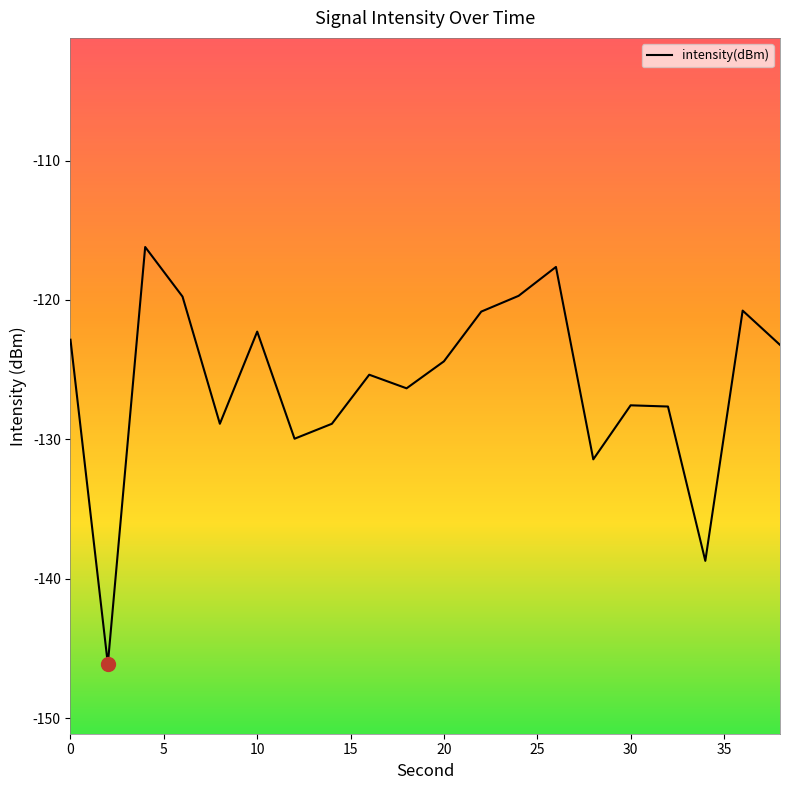

What is the difference between the maximum and minimum values?

29.9